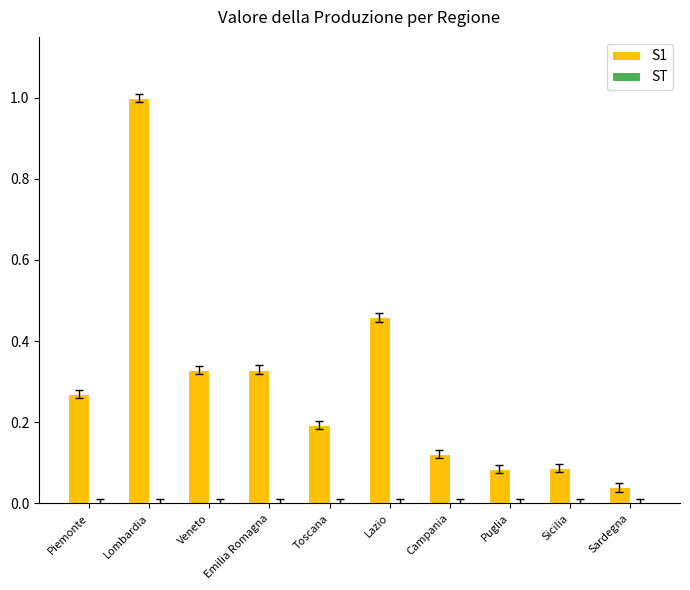

Which series has the largest total across all categories?

S1